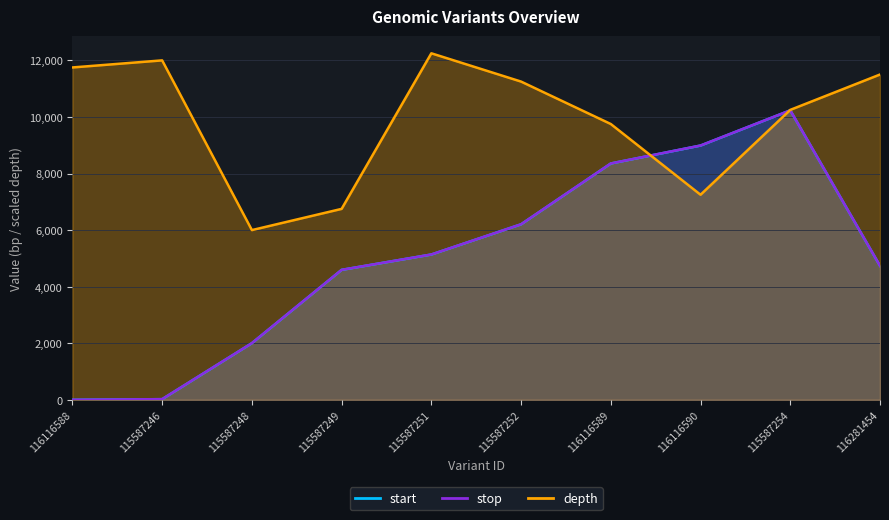

Is the value of start at 116116589 greater than the value of stop at 116116588?

Yes